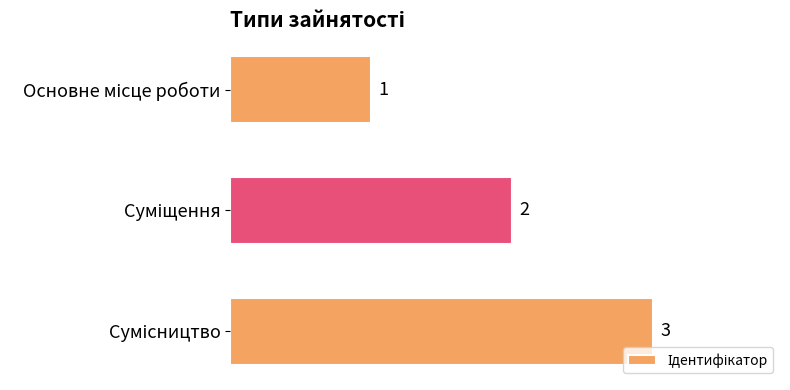

How many values are between 1 and 3?

3